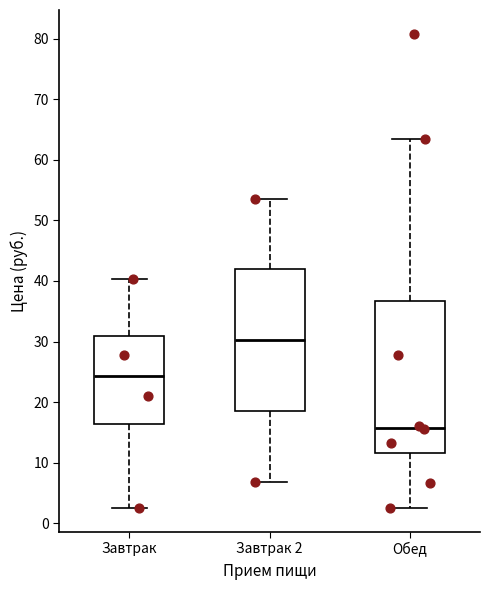

Where does the lower whisker of the box for Завтрак 2 end on the y-axis? The values are not printed on the chart, so give them approximately, as read against the axis.

7